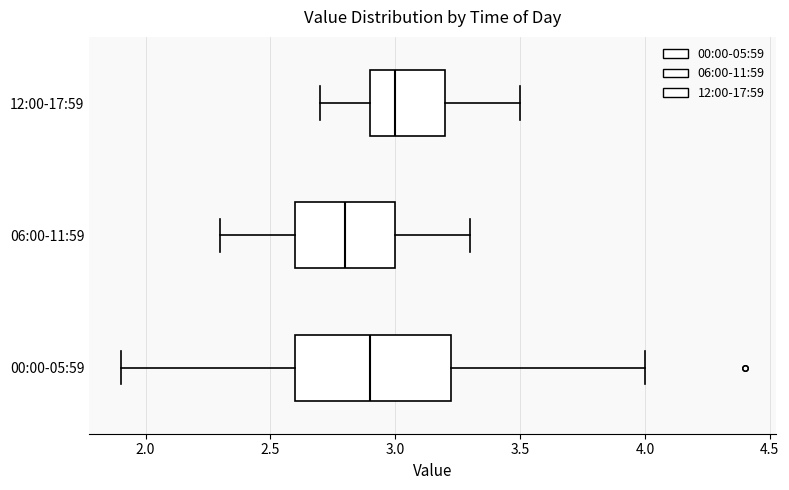

Which box has the furthest to the left median line?

06:00-11:59